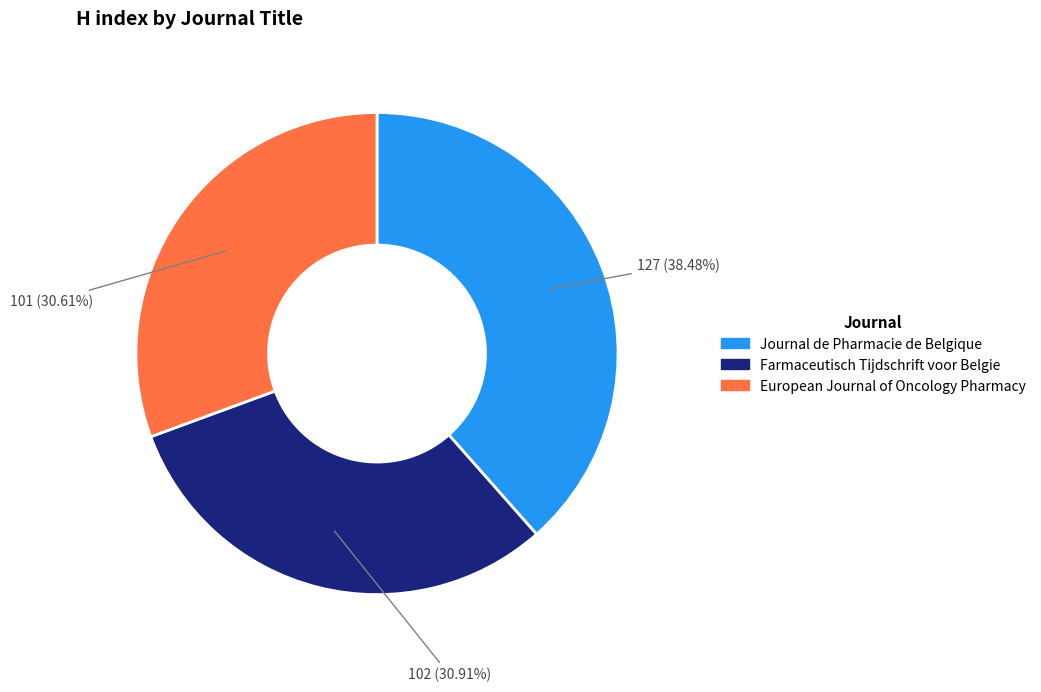

Count the number of slices in the pie.

3